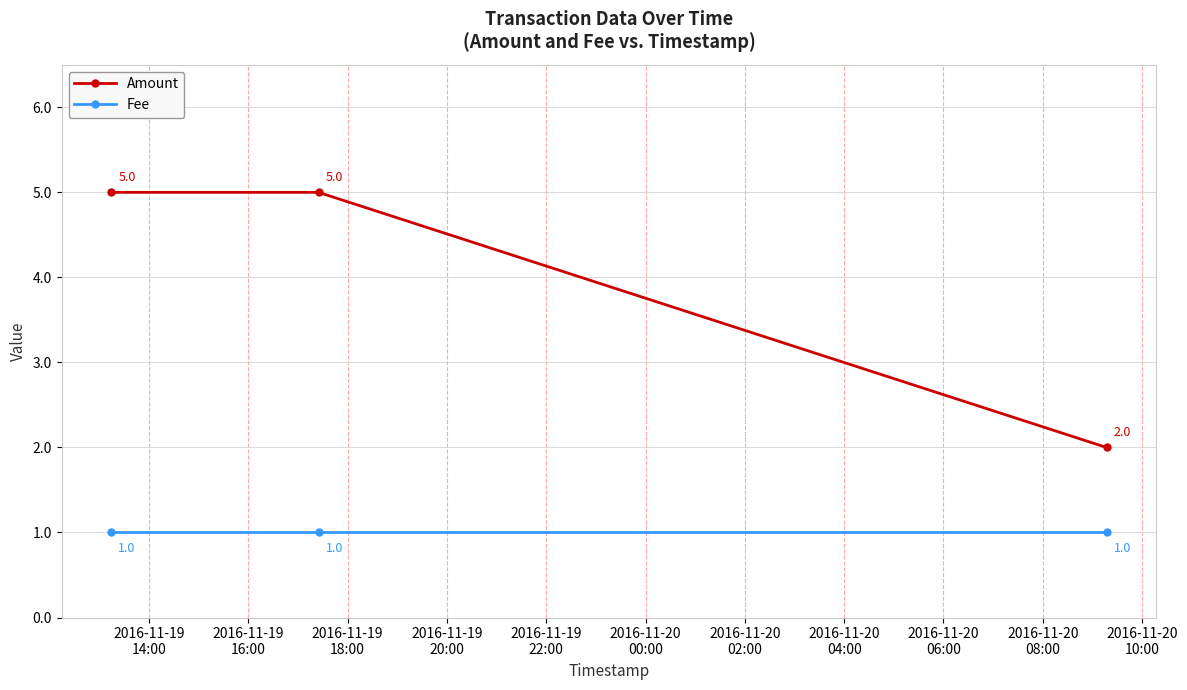

Which series has the largest total across all categories?

Amount